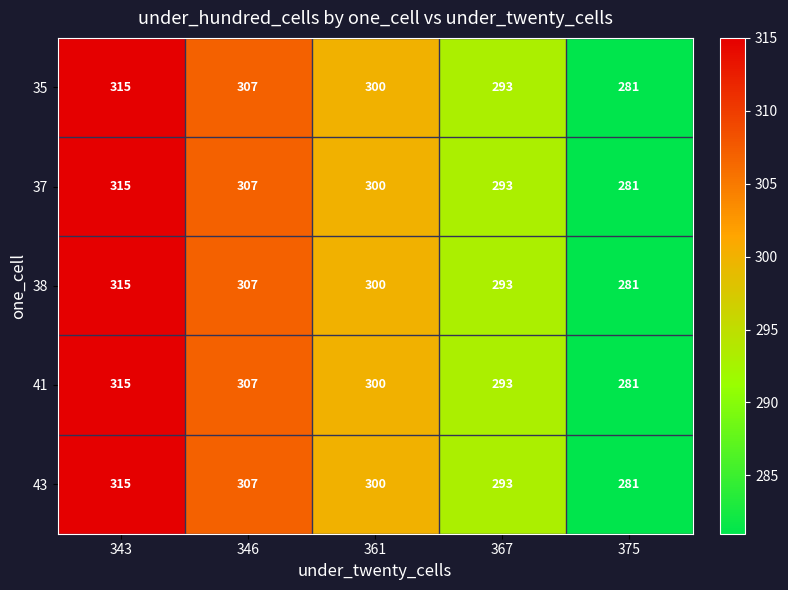

At which category does the chart reach its minimum across all series?

375